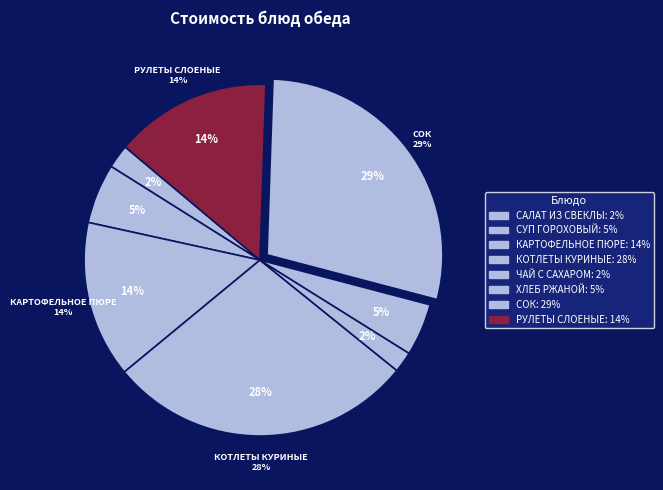

Which slice is the smallest?

ЧАЙ С САХАРОМ